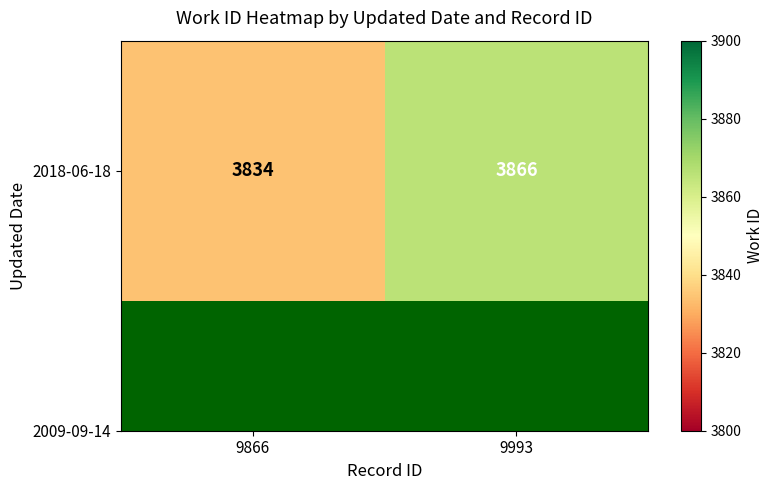

What is the sum of the values at 9866 and 9993?

7700